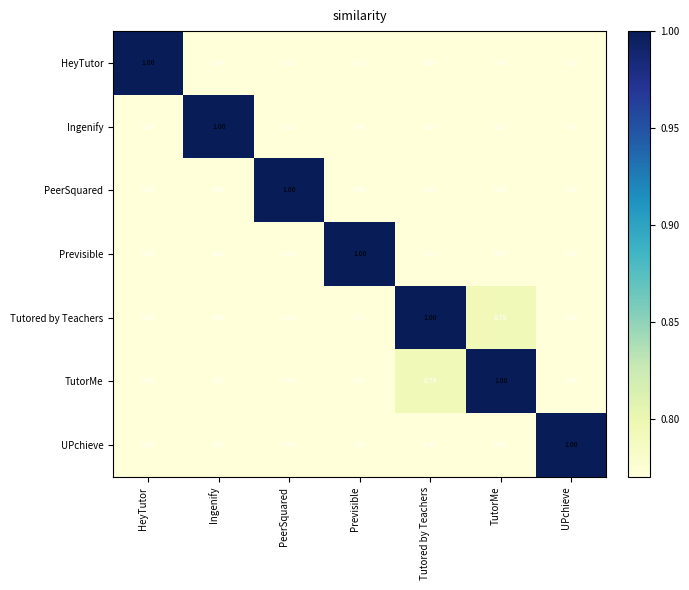

At which category is the sum across all series the highest?

Tutored by Teachers